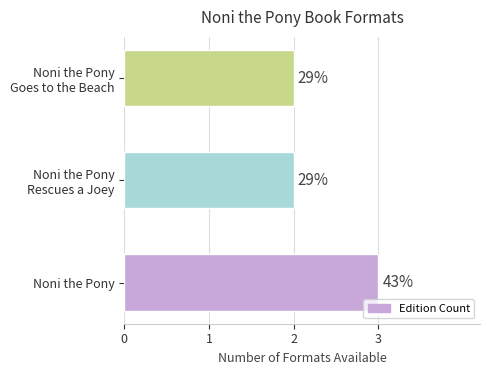

Does the chart contain any negative values?

No